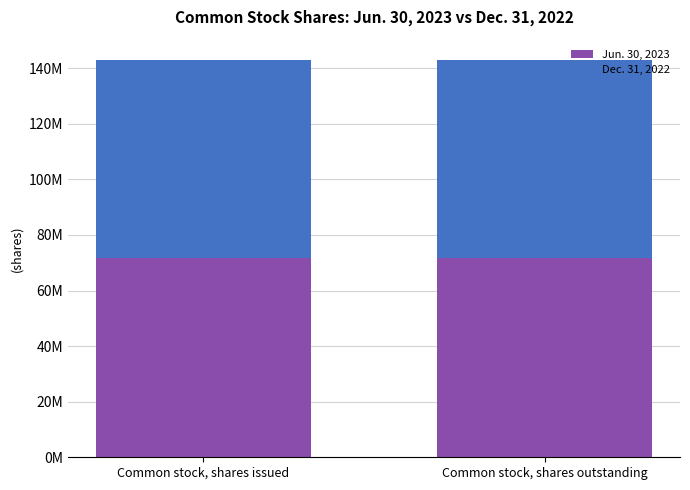

What are all the series names shown in the legend?

Jun. 30, 2023, Dec. 31, 2022